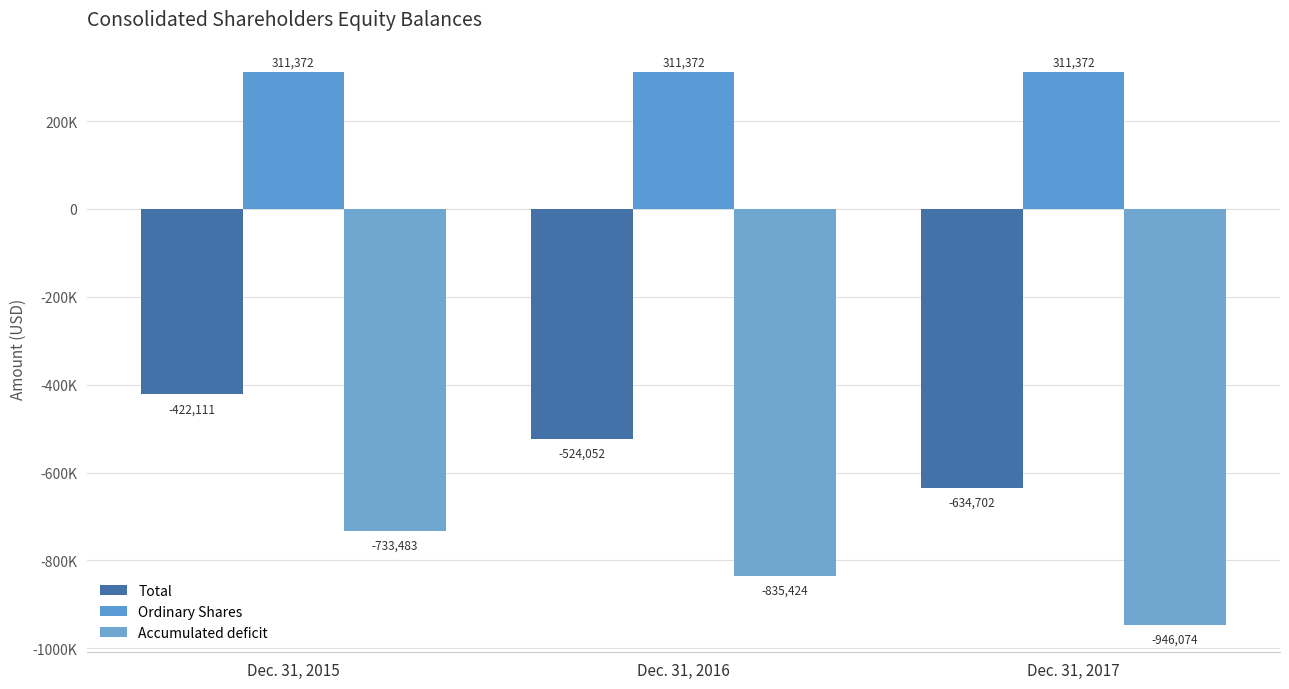

Does the chart contain stacked bars?

No